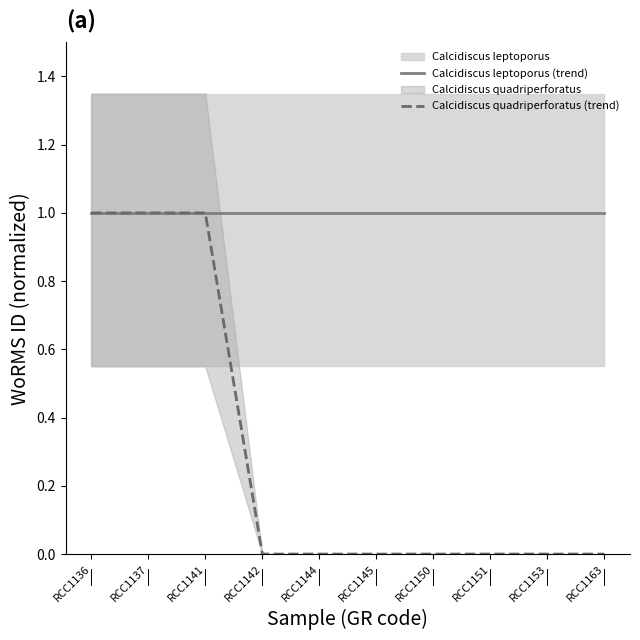

True or false: Calcidiscus leptoporus (trend) and Calcidiscus quadriperforatus (trend) cross at least once.

False